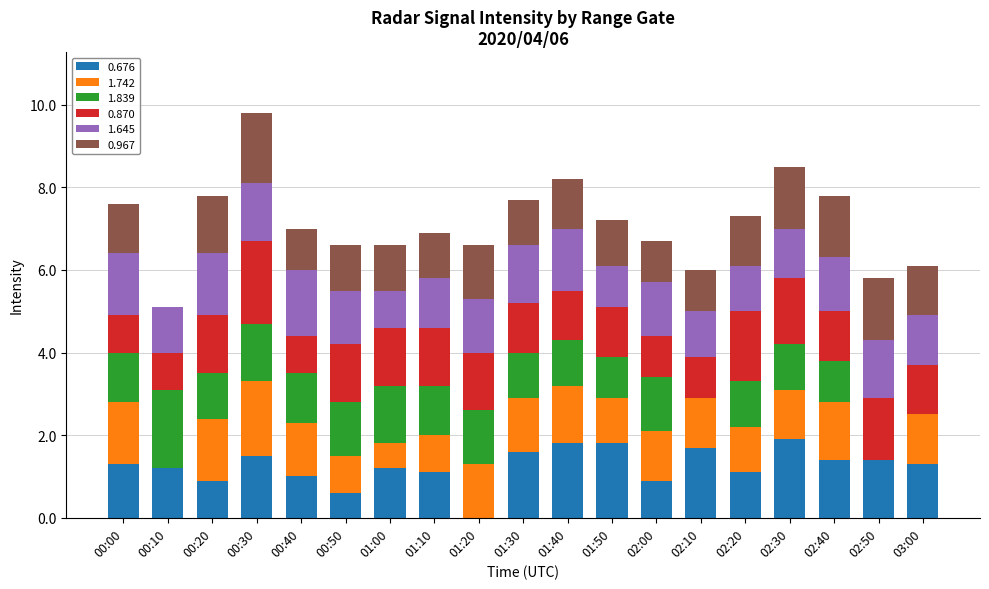

What is the total value across all series at 00:50?

6.6